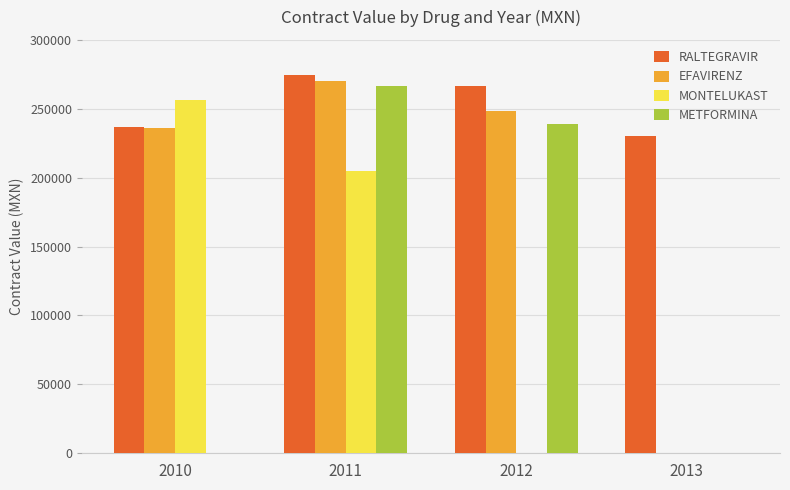

Reading right to left, transcribe all the data shown in this chart.

RALTEGRAVIR: 2013=230335.0	2012=266833.2	2011=274493.5	2010=236916.0
EFAVIRENZ: 2013=0.0	2012=248468.7	2011=270262.7	2010=235848.9
MONTELUKAST: 2013=0.0	2012=0.0	2011=205187.3	2010=256048.8
METFORMINA: 2013=0.0	2012=238809.1	2011=266608.6	2010=0.0